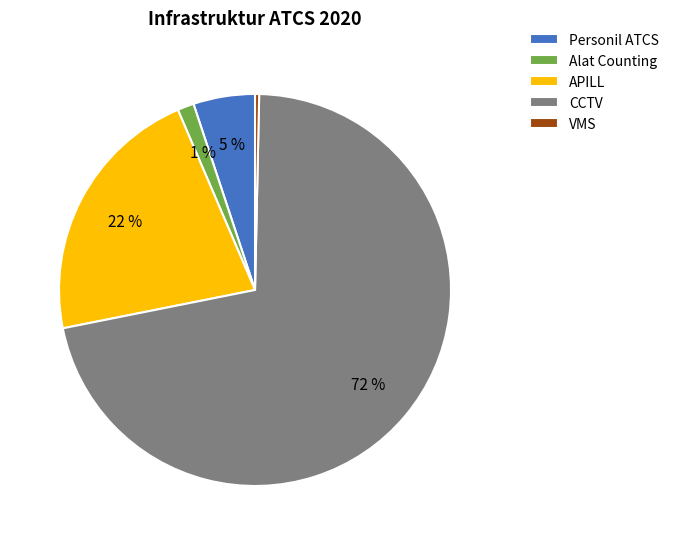

How many segments does this pie chart have?

5